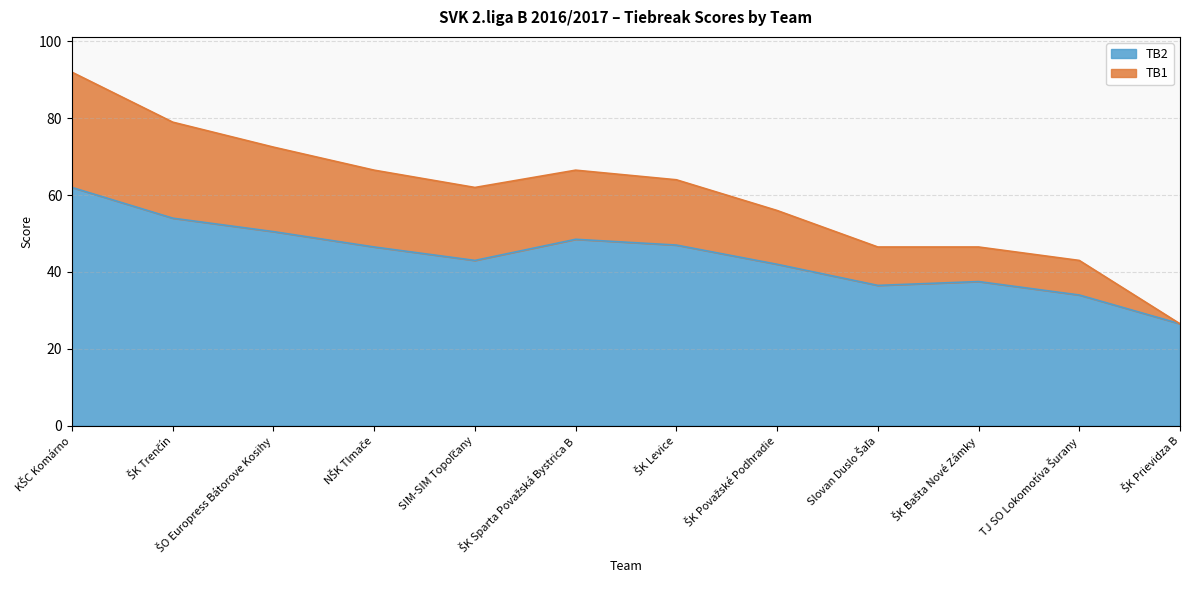

At which category does the chart reach its minimum across all series?

ŠK Prievidza B